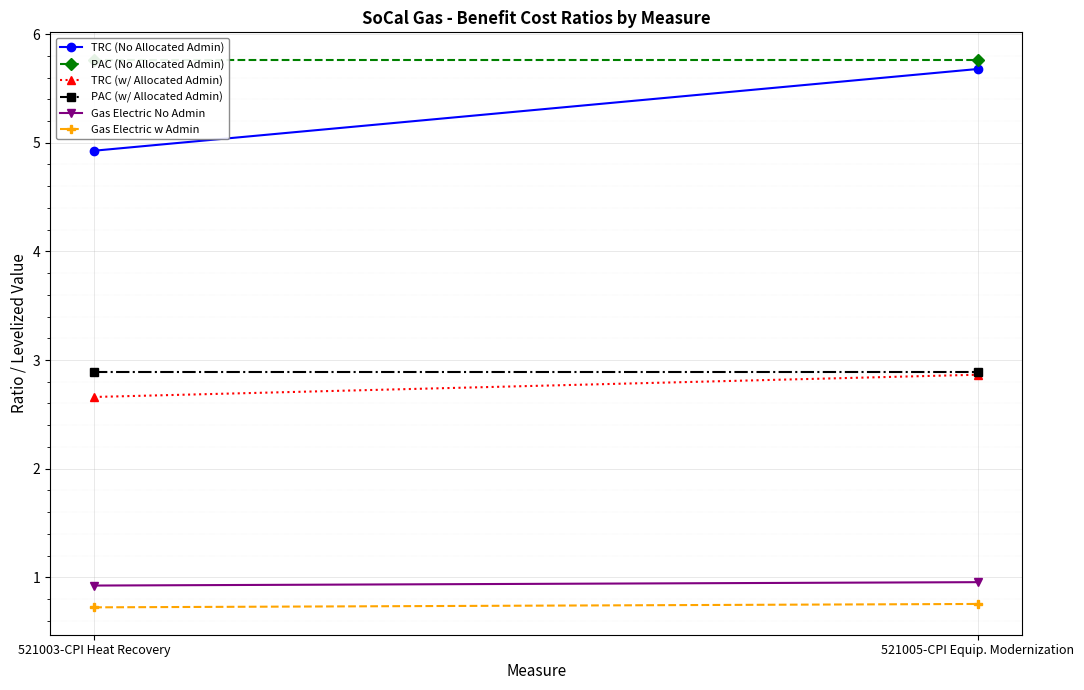

Which series has the largest total across all categories?

PAC (No Allocated Admin)